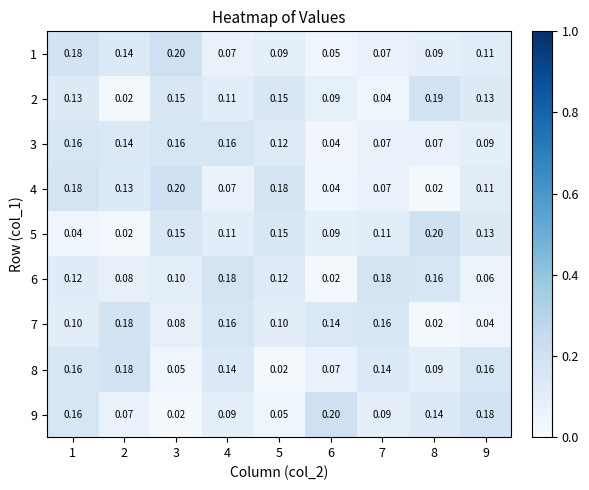

Is the value of 6 at 8 greater than the value of 8 at 8?

Yes